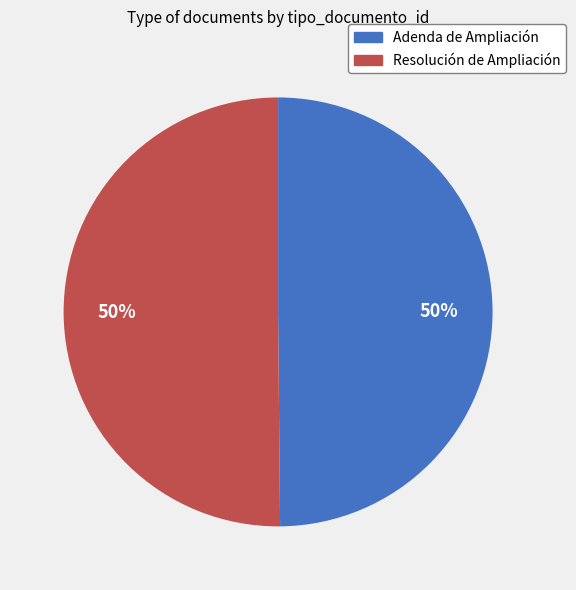

To the nearest percent, what is the combined percentage of Adenda de Ampliación and Resolución de Ampliación?

100%